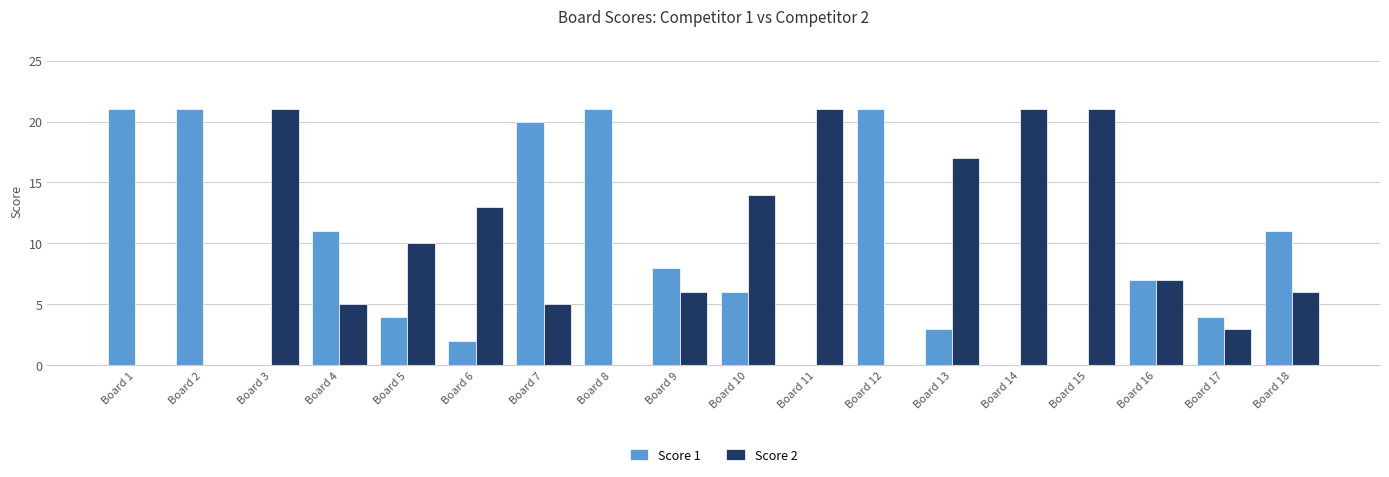

Which series changed the most between Board 17 and Board 18?

Score 1